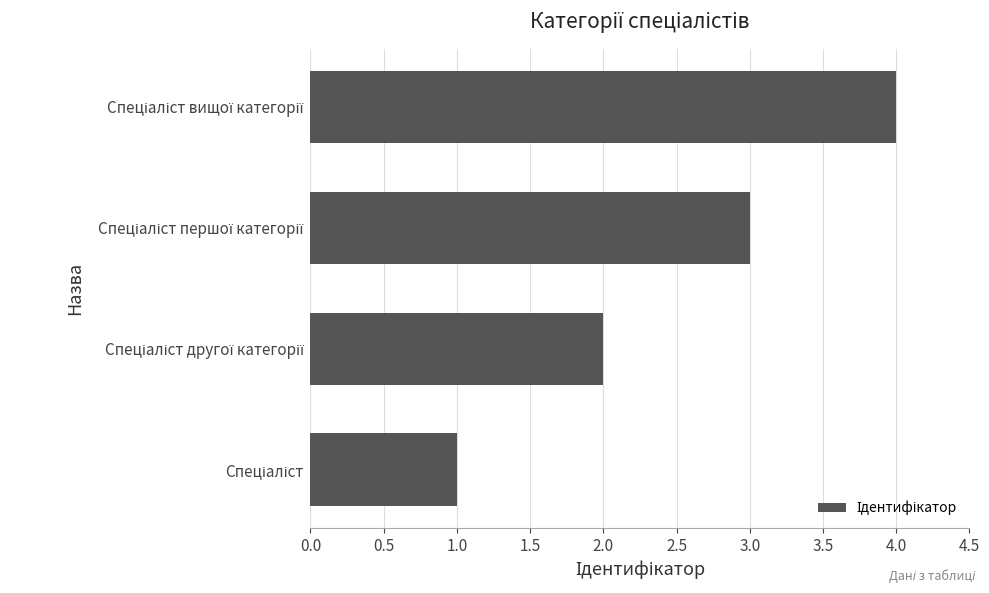

What is the sum of all values?

10